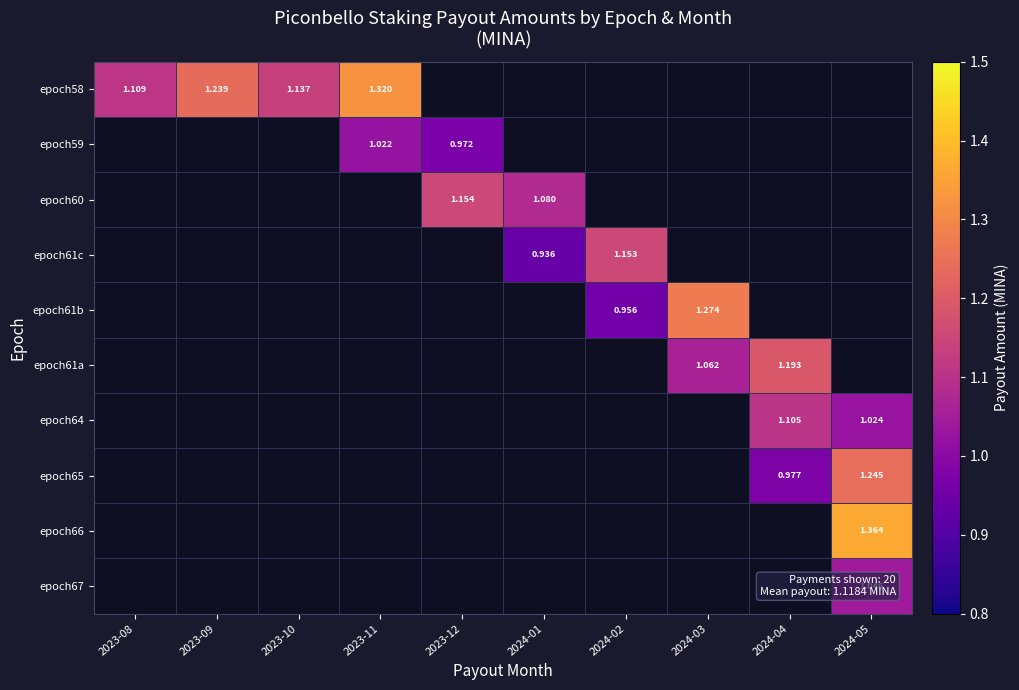

Is the value of epoch64 at 2024-04 greater than the value of epoch66 at 2024-05?

No